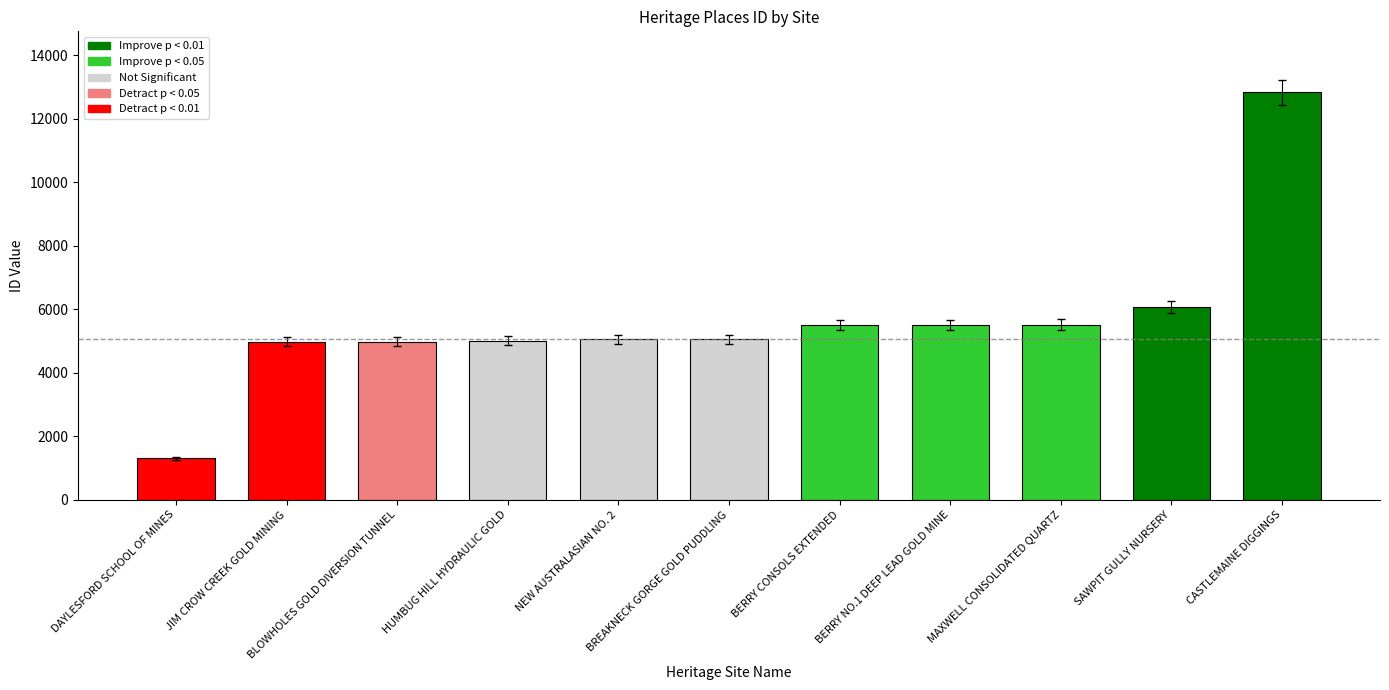

What value does the data have at NEW AUSTRALASIAN NO. 2?

5050